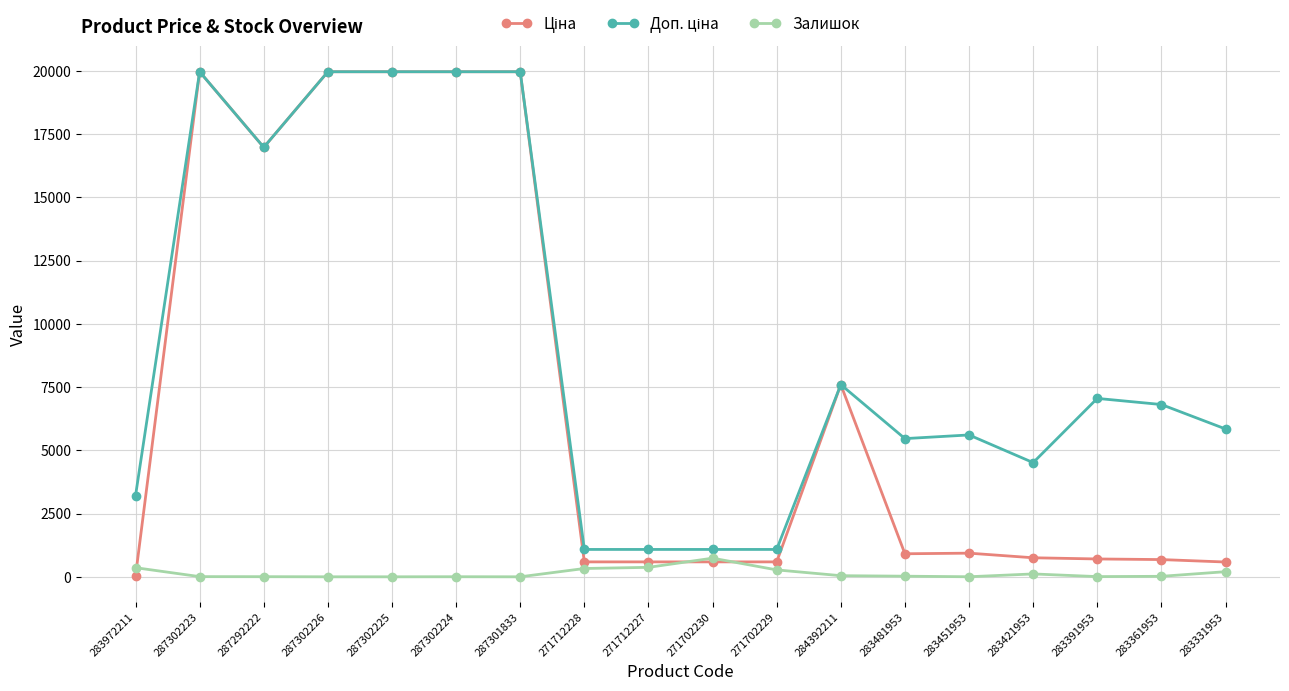

Is it true that Залишок equals 7.0 at 287302223?

True